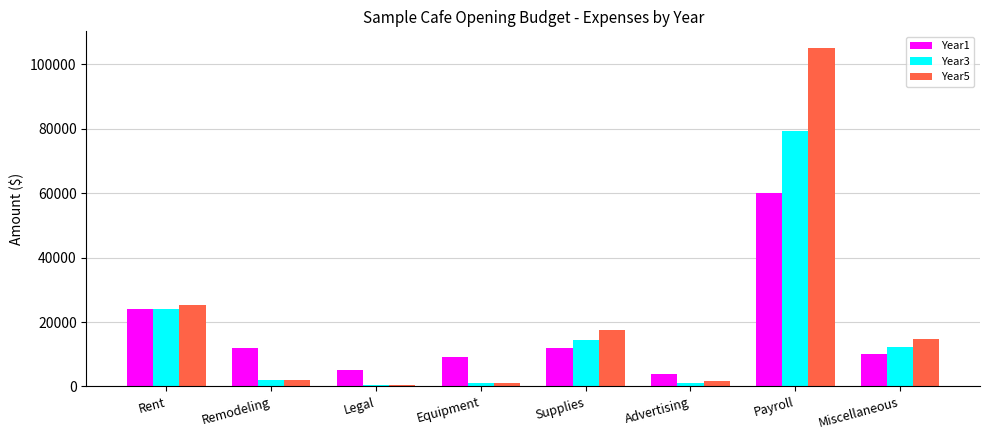

List the series in order of their peak value, lowest first.

Year1, Year3, Year5